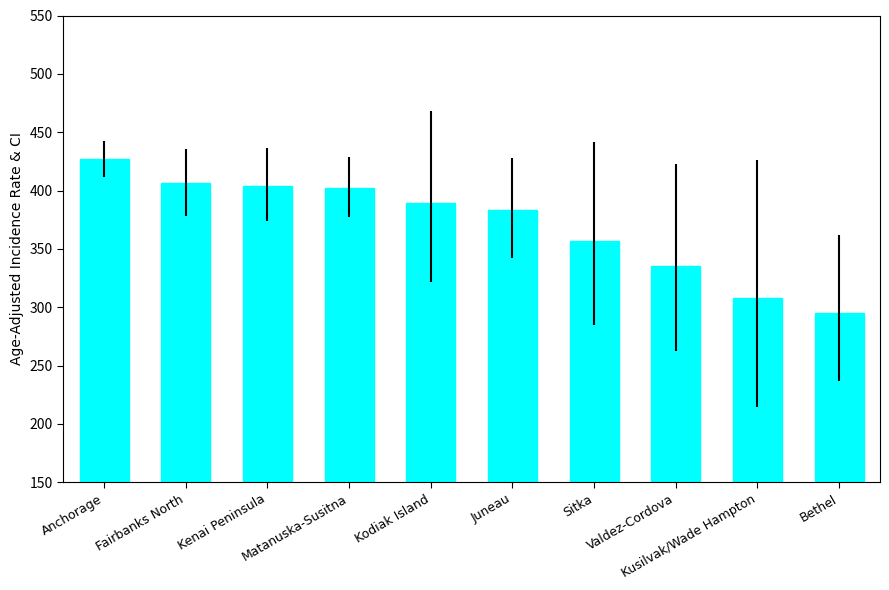

Approximately how many times larger is the value at Bethel compared to Kodiak Island?

0.8